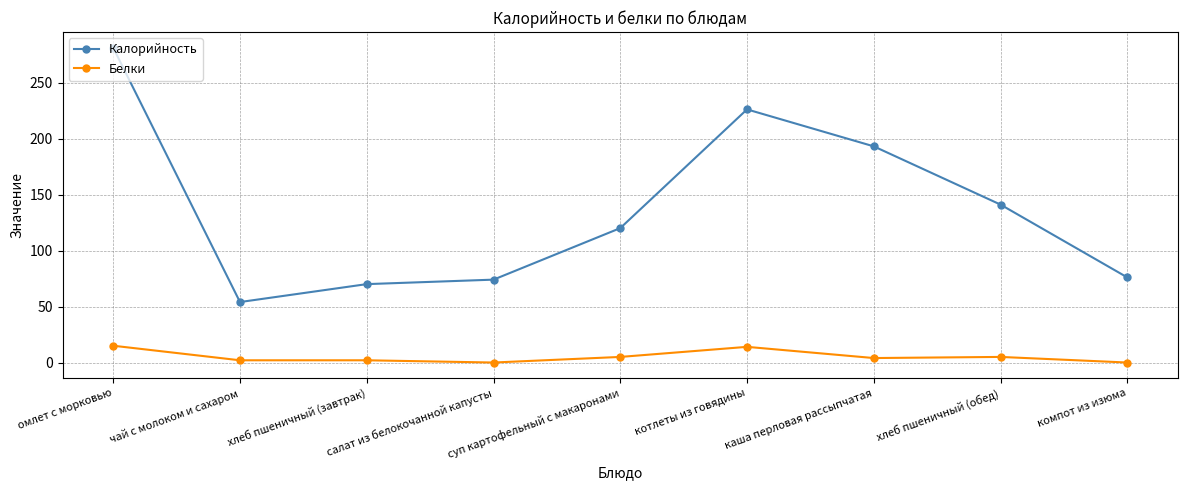

How many categories are shown in the chart?

9